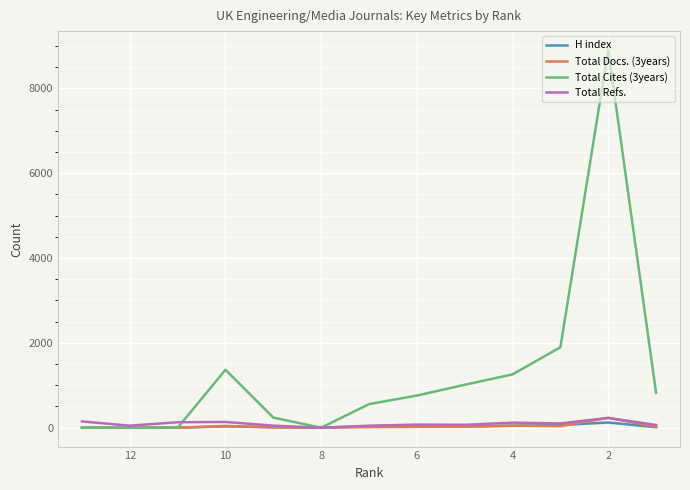

Reading left to right, list all the values displayed in this chart.

H index: 0	0	0	30	12	0	33	56	29	46	62	123	11
Total Docs. (3years): 0	0	0	42	6	0	14	19	21	50	36	231	21
Total Cites (3years): 0	0	0	1365	238	0	556	757	1012	1257	1896	8903	821
Total Refs.: 148	47	129	135	48	0	47	73	68	119	101	231	64